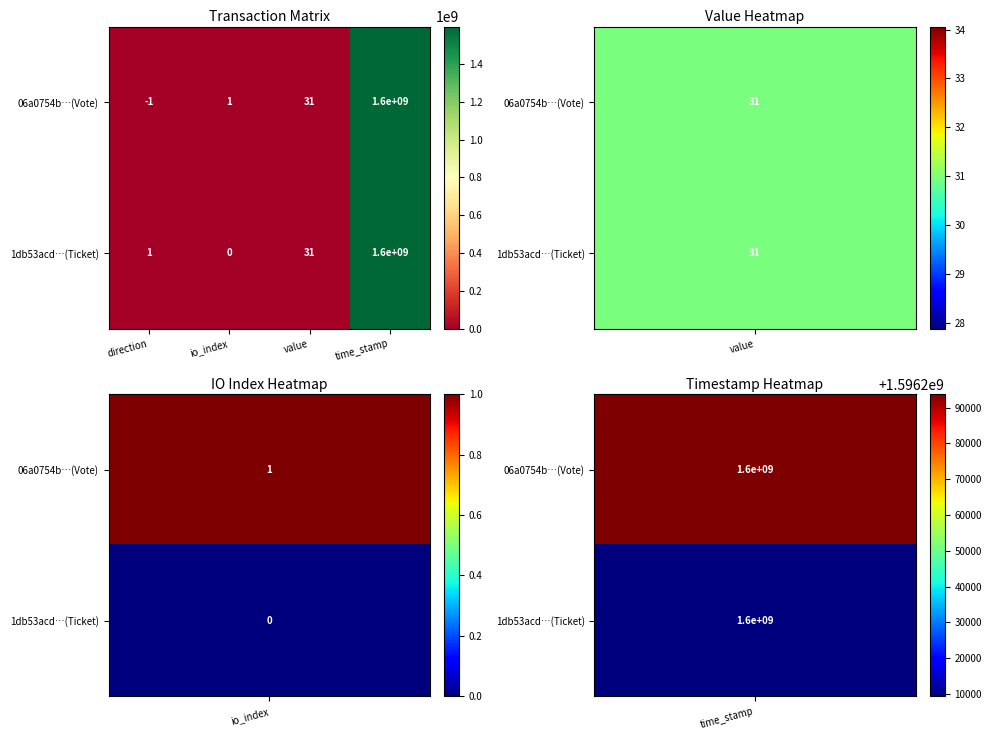

Reading left to right, what are all the values shown in this chart?

06a0754b…(Vote): -1	1	31	1600000000
1db53acd…(Ticket): 1	0	31	1600000000